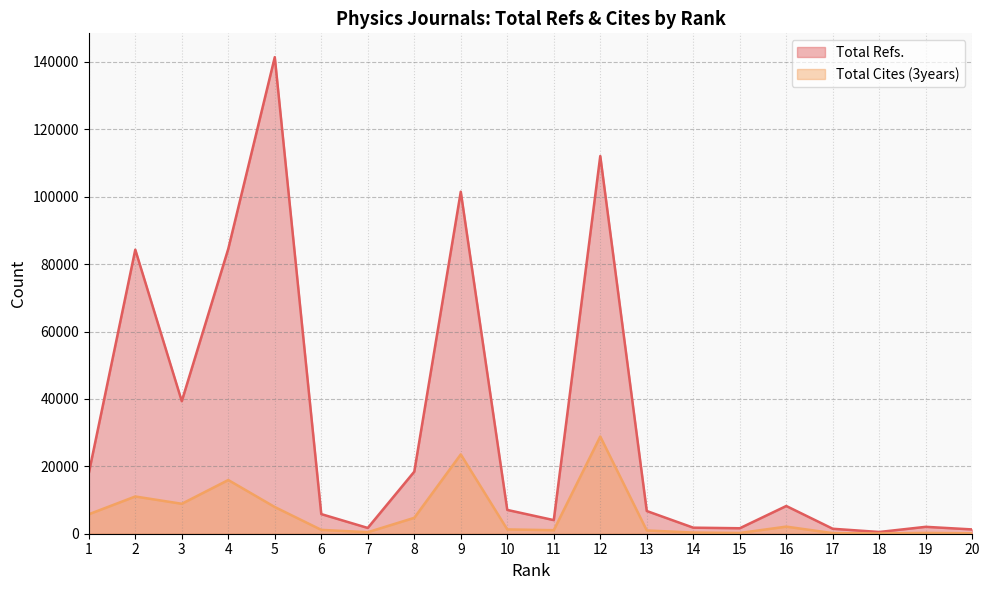

Which series changed the most between 7 and 19?

Total Refs.